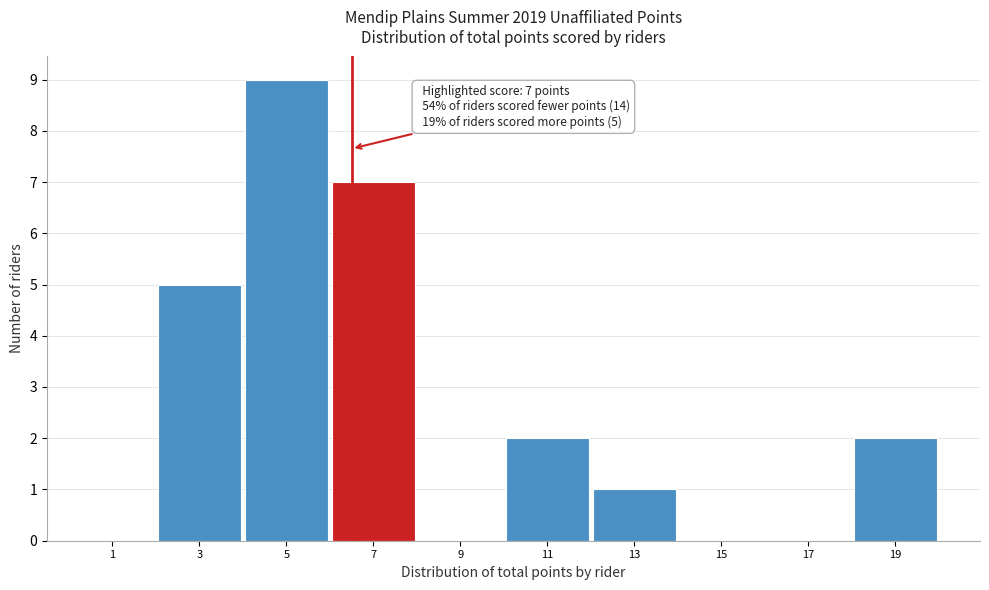

Reading right to left, what are all the values shown in this chart?

19=2	17=0	15=0	13=1	11=2	9=0	7=7	5=9	3=5	1=0